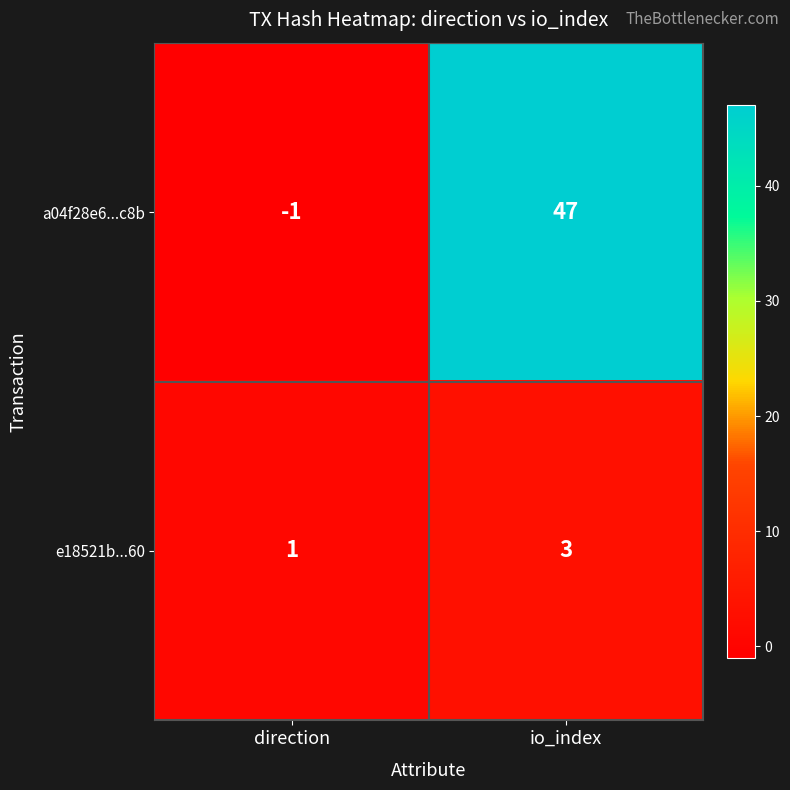

The e18521b...60 series shows 1 at direction. True or false?

True